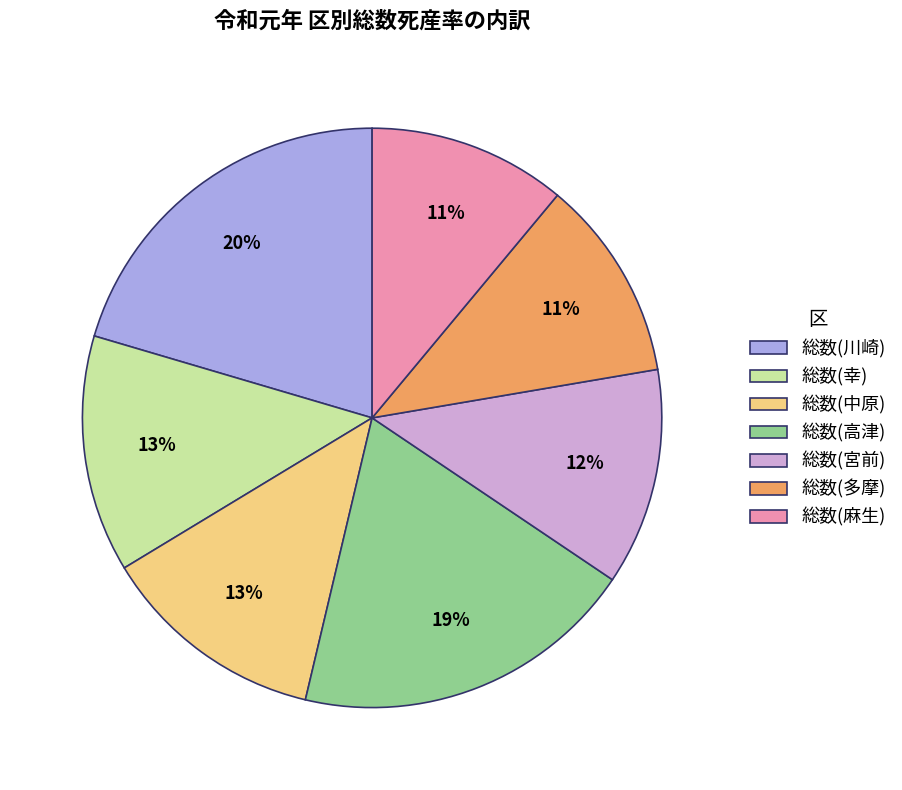

Combined, do 総数(幸) and 総数(中原) account for over 50%?

No